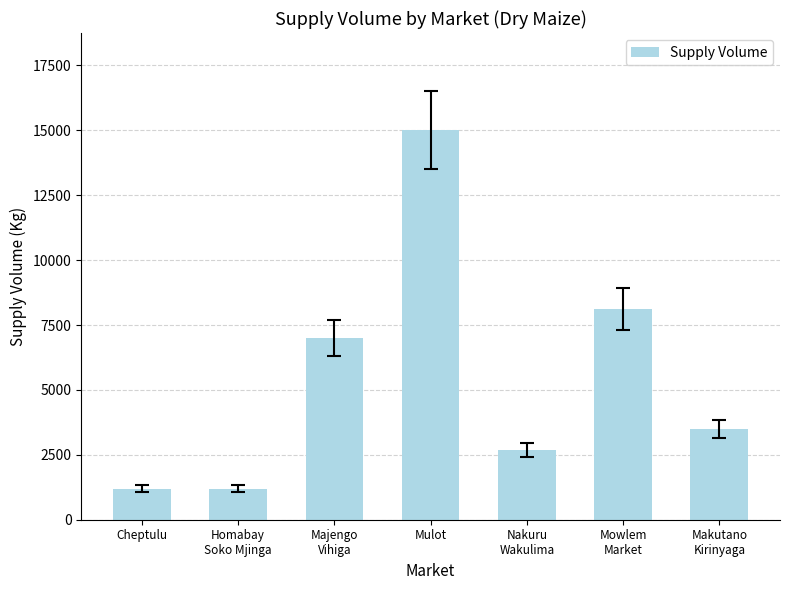

How many values are below 3500?

3